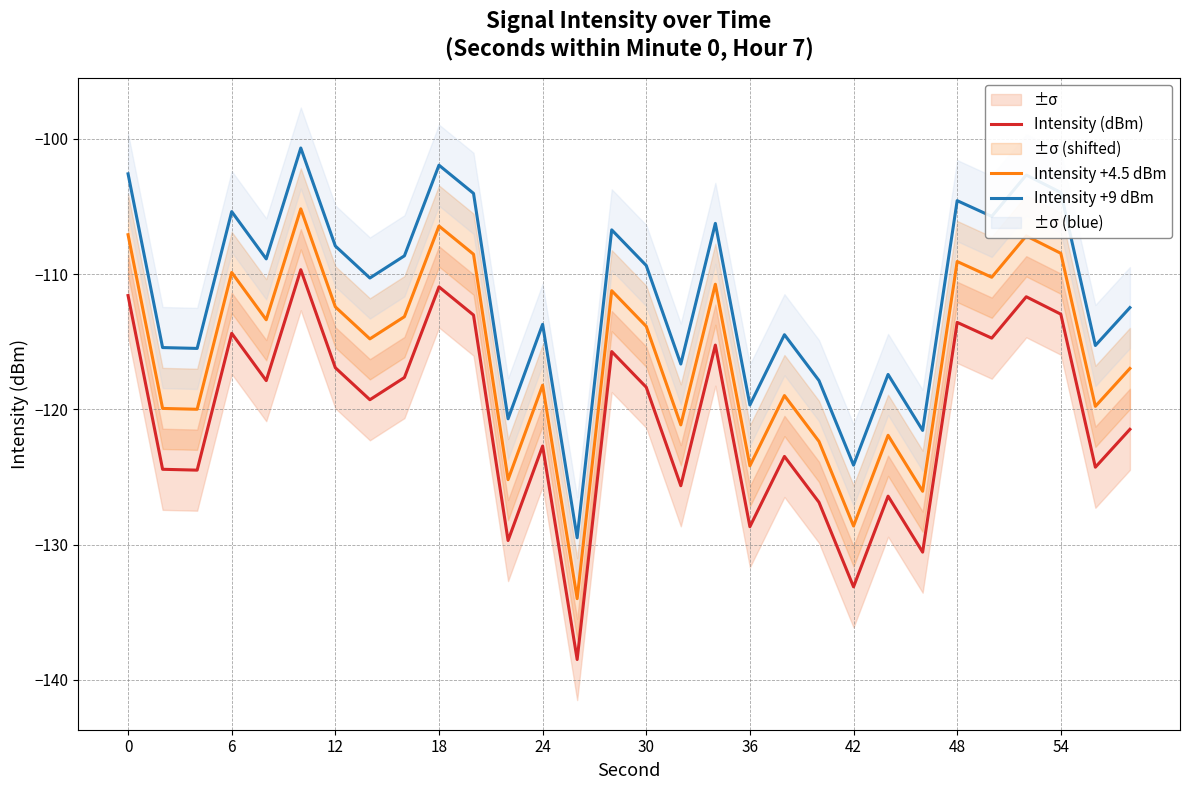

True or false: Intensity +4.5 dBm and Intensity +9 dBm intersect in this chart.

False